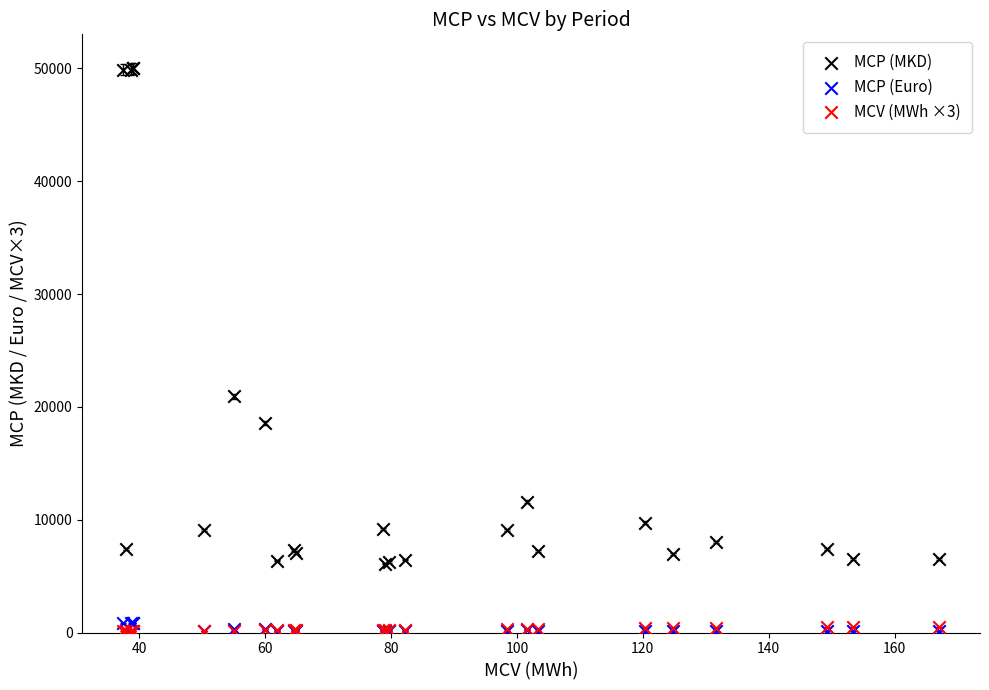

Across all series, what Y value is closest to 25049?

20950.8